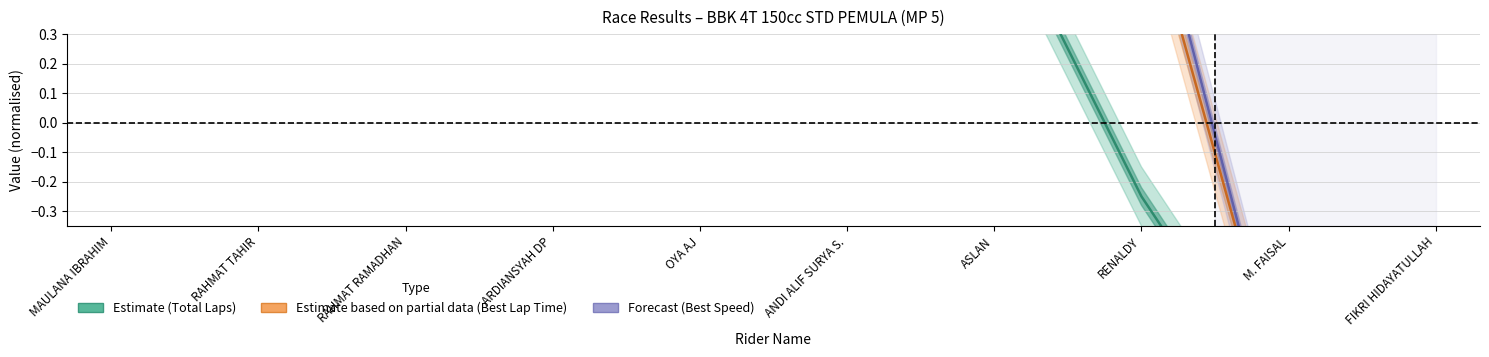

Rank the categories by Best Lap Time (Partial Estimate) value from highest to lowest.

ASLAN, RENALDY, ARDIANSYAH DP, ANDI ALIF SURYA S., OYA AJ, RAHMAT RAMADHAN, RAHMAT TAHIR, MAULANA IBRAHIM, M. FAISAL, FIKRI HIDAYATULLAH